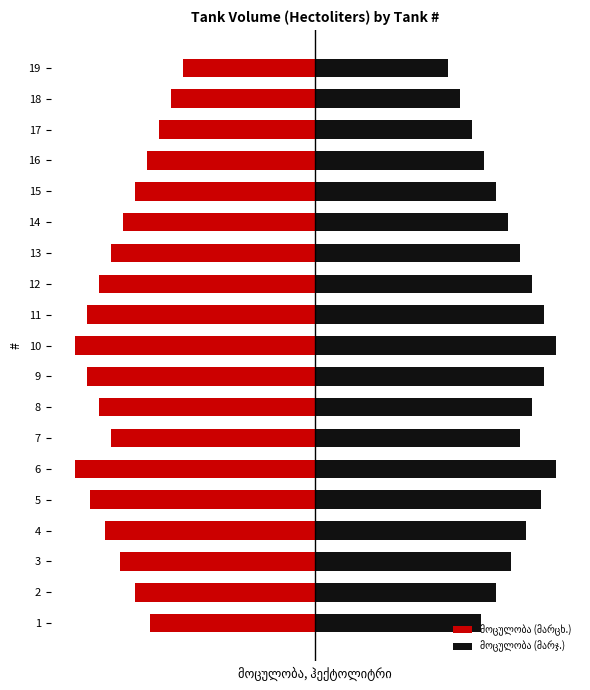

What is the difference between the maximum and second lowest values in the მოცულობა (მარჯ.) series?

320.0